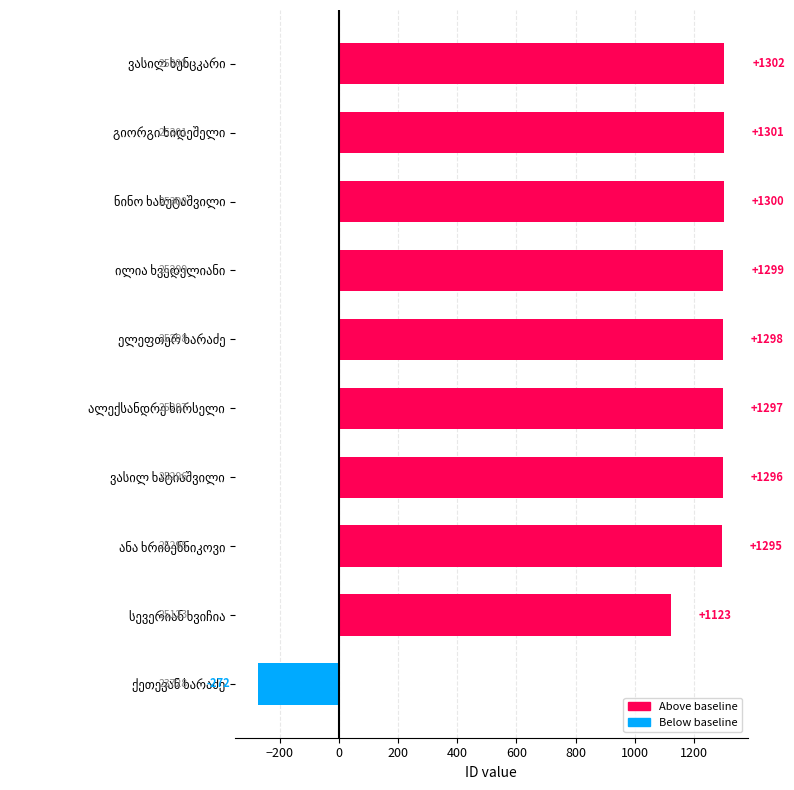

How many bars are there in total?

10